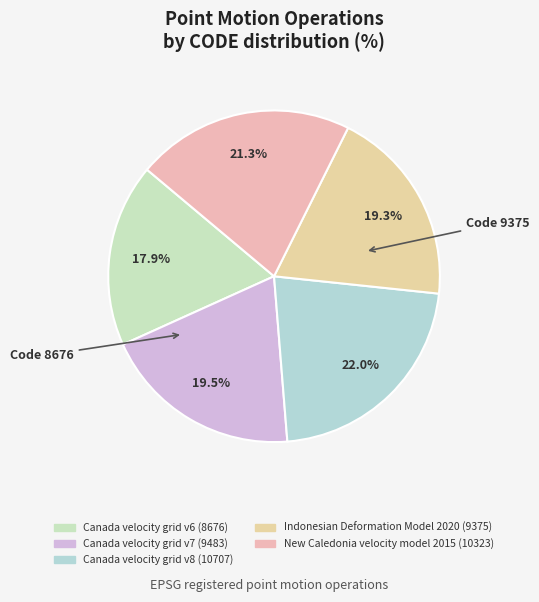

How many slices are in this pie chart?

5